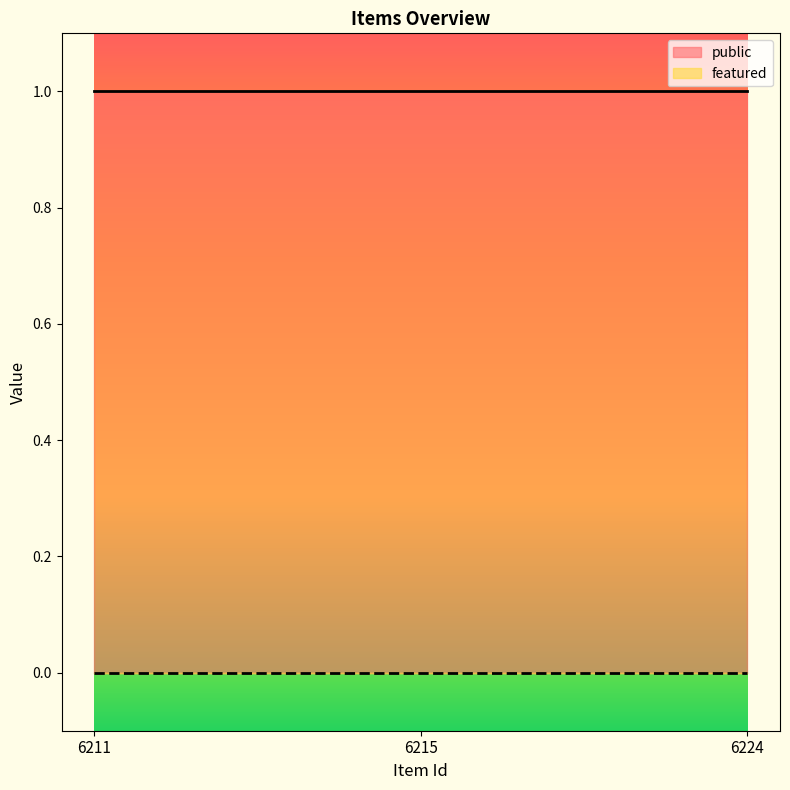

Which category has the lowest value in the featured series?

6211